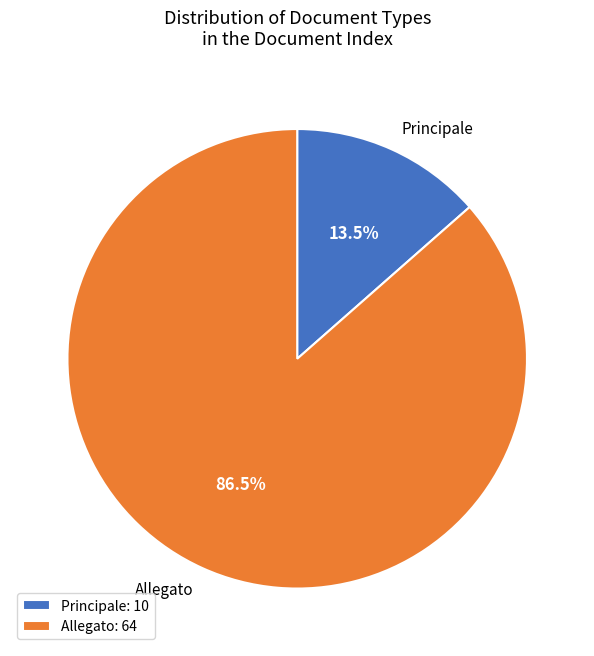

Which category has the biggest portion of the pie?

Allegato